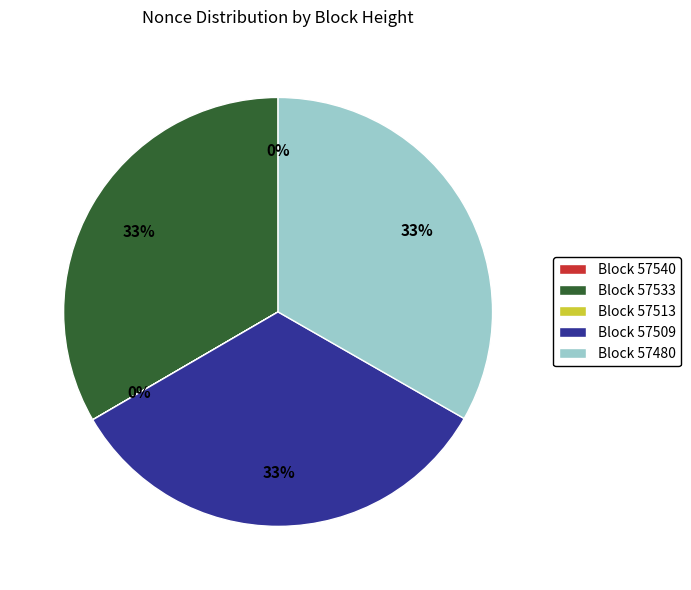

To the nearest percent, what is the difference between the largest and smallest slice percentages?

33%